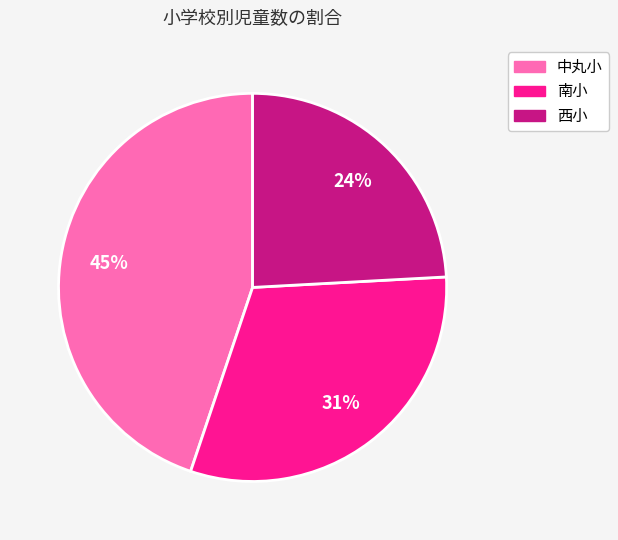

Count the number of slices in the pie.

3